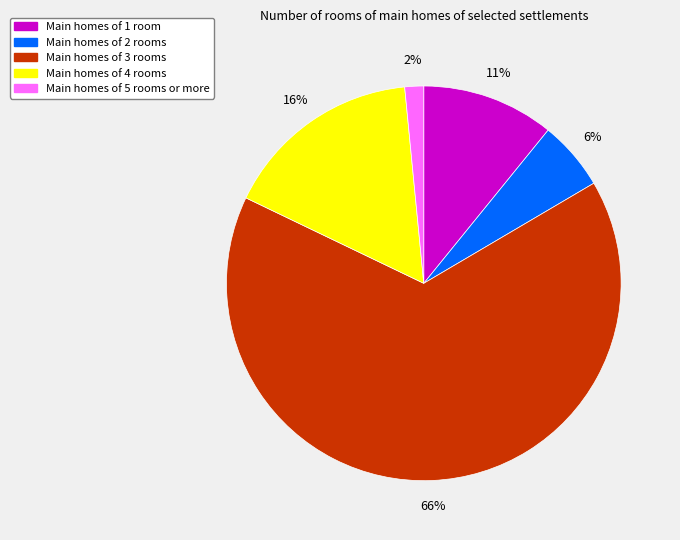

Is there any slice that represents more than half of the pie?

Yes